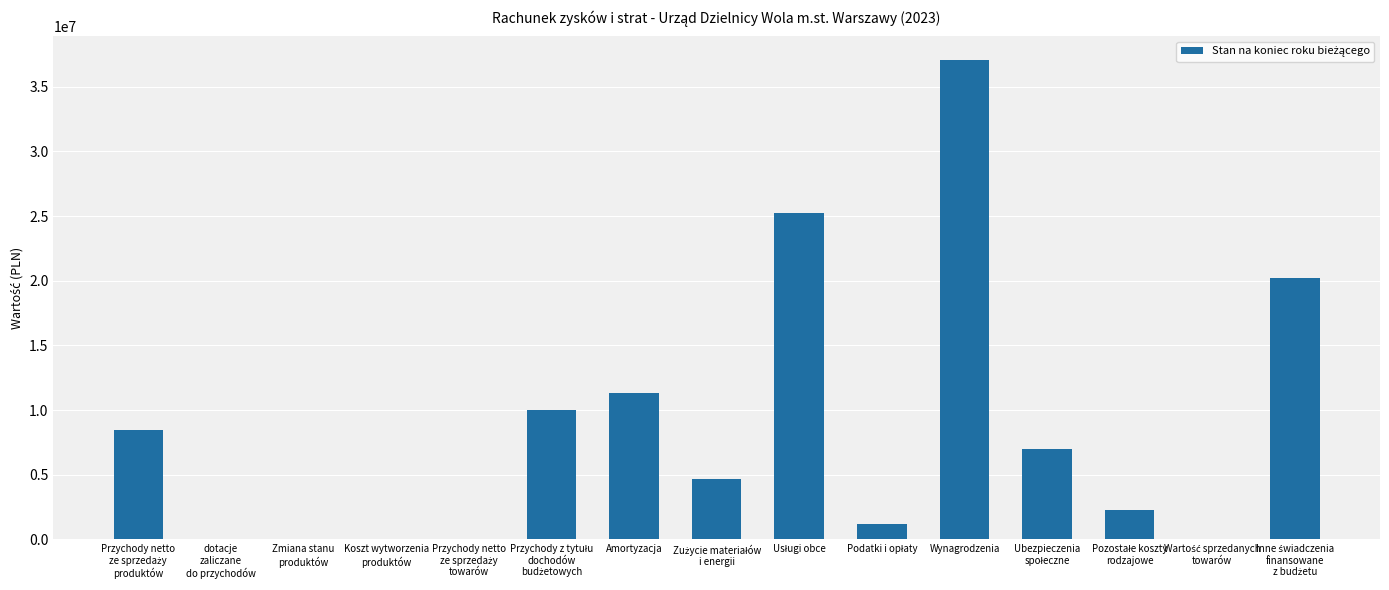

What is the maximum value shown in the chart?

37044442.1